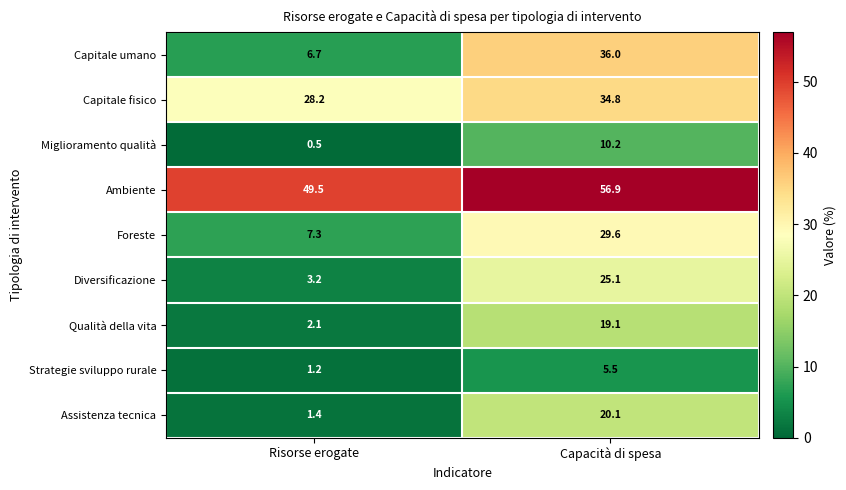

How many data points in Ambiente are above 56?

1